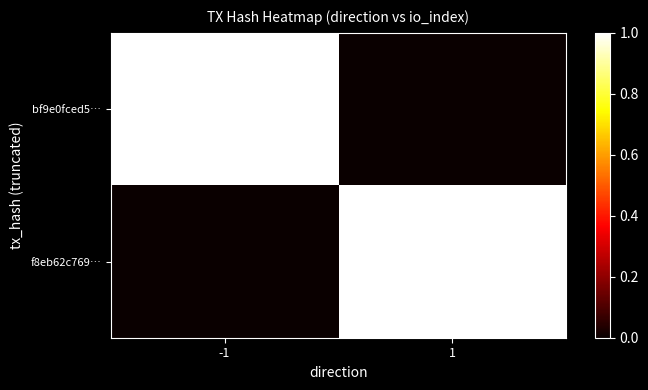

Reading left to right, what are all the values shown in this chart?

bf9e0fced5…: -1=1	1=0
f8eb62c769…: -1=0	1=1